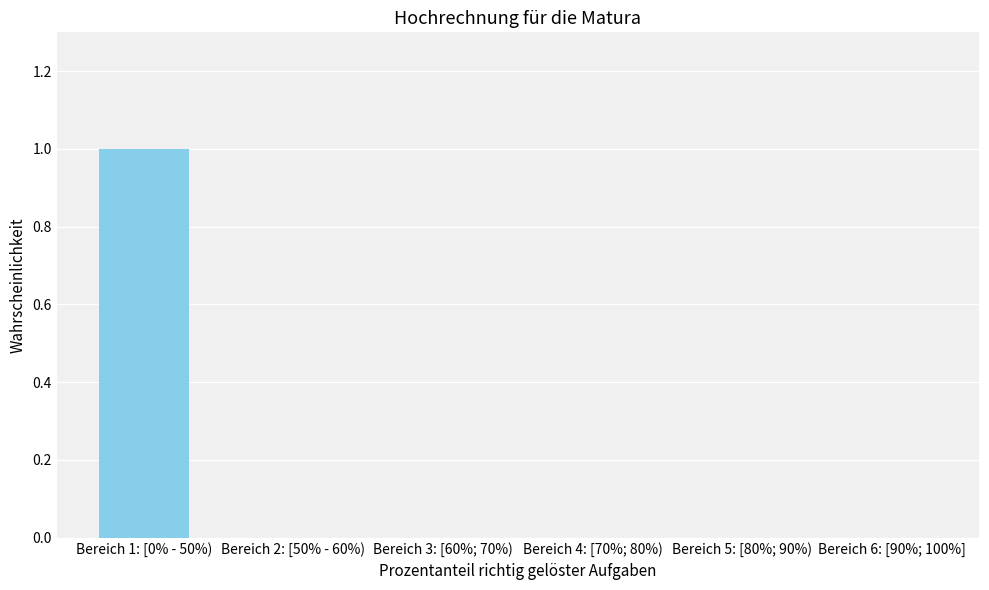

True or false: the data shows 0 at Bereich 6: [90%; 100%].

True